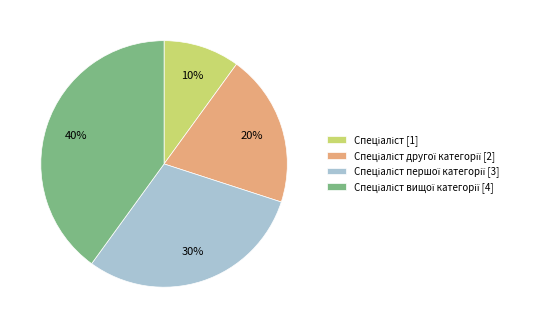

Is there any slice that represents more than half of the pie?

No